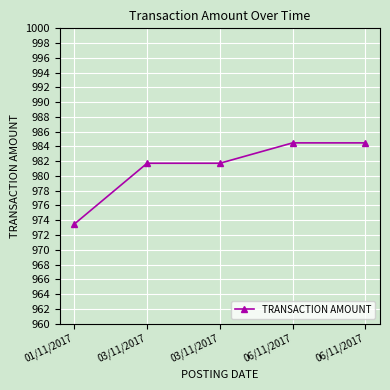

Reading left to right, extract all data points from this chart.

01/11/2017=973.5	03/11/2017=981.7	03/11/2017=981.7	06/11/2017=984.5	06/11/2017=984.5